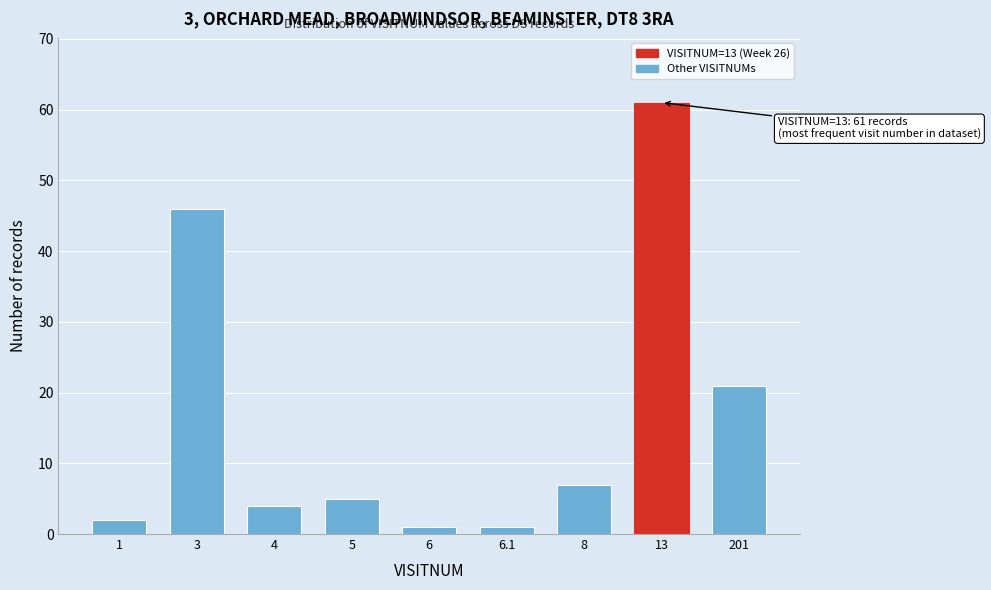

Reading right to left, extract all data points from this chart.

201=21	13=61	8=7	6.1=1	6=1	5=5	4=4	3=46	1=2